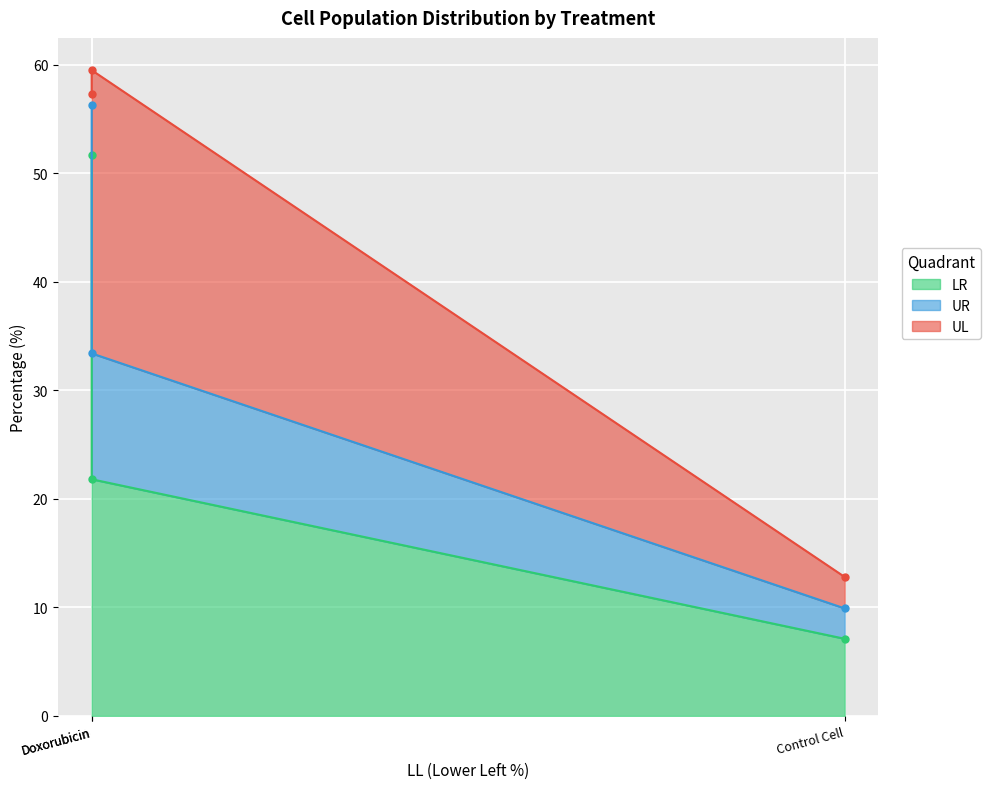

How many data points in UR are above 4?

2